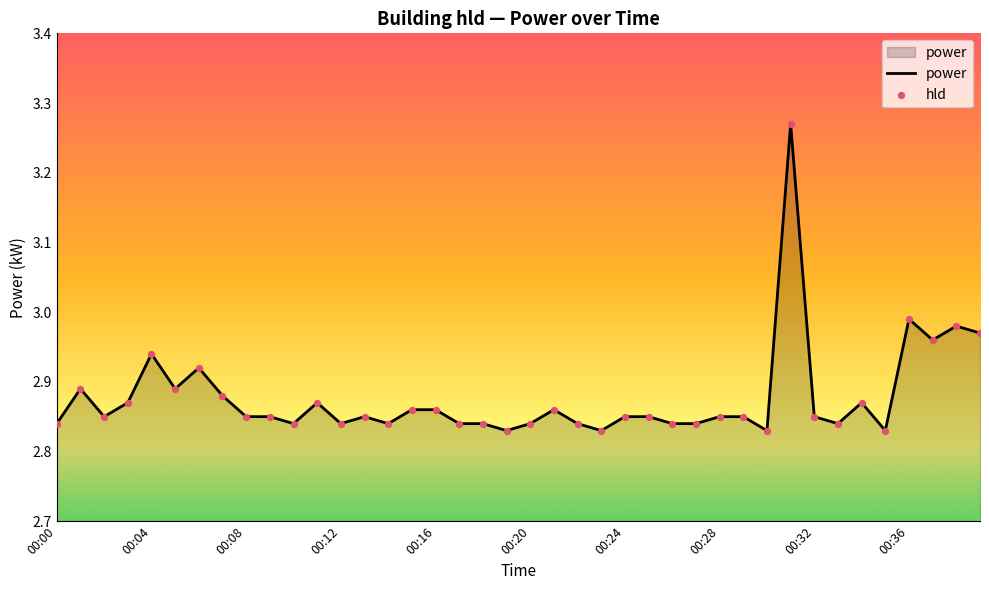

What is the difference between the maximum and minimum values?

0.4